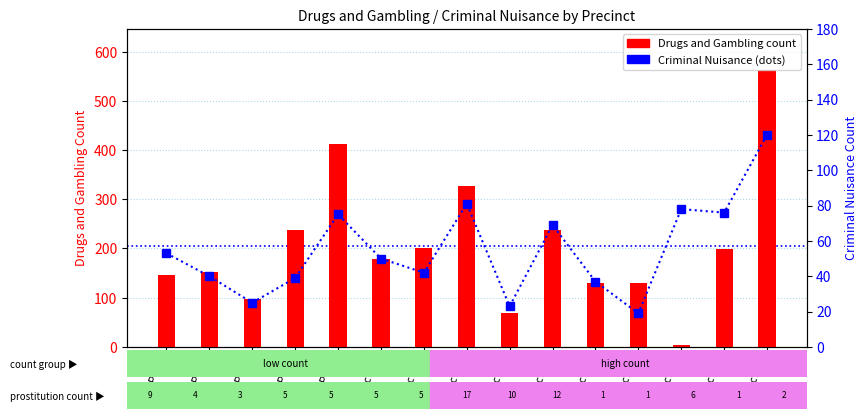

Where is Drugs and Gambling nearest to the value 282?

Pct 7